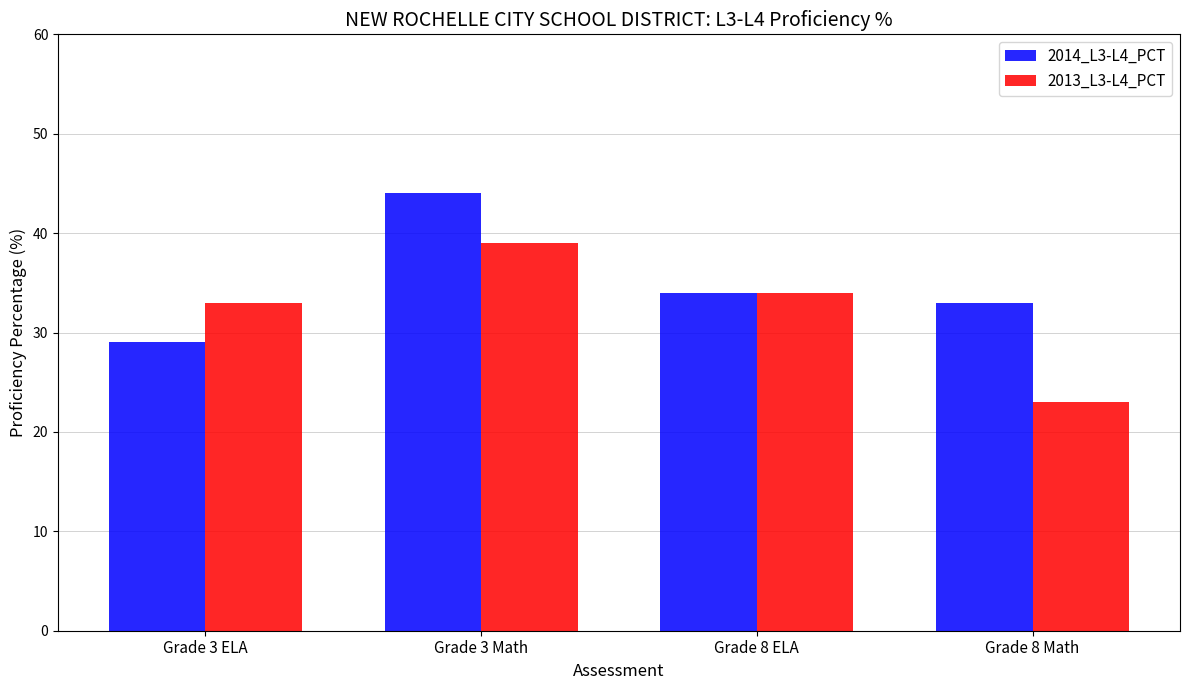

How many distinct data groups are displayed?

2